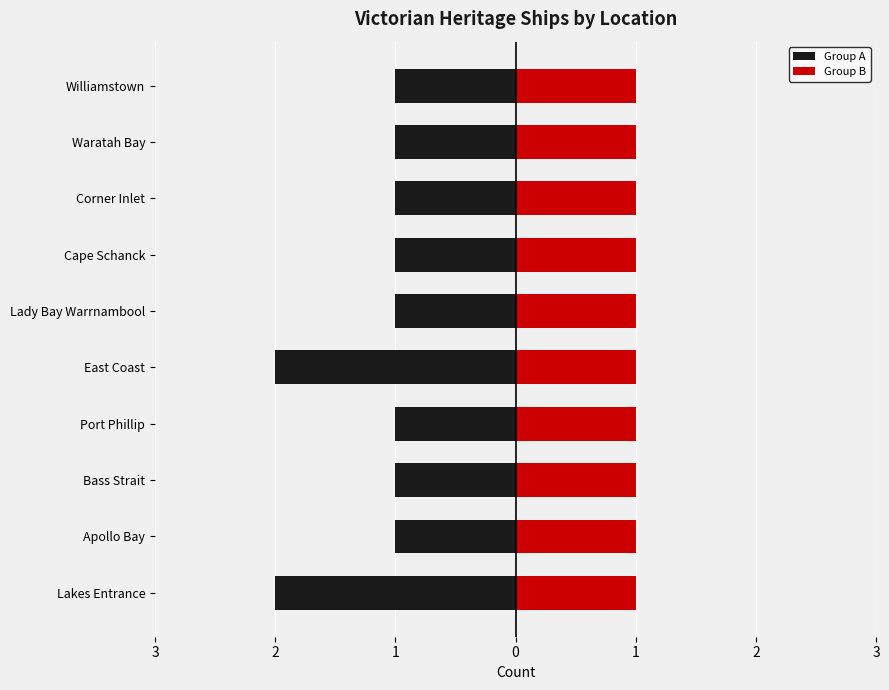

True or false: Group A has a value of -1.0 at Apollo Bay.

True